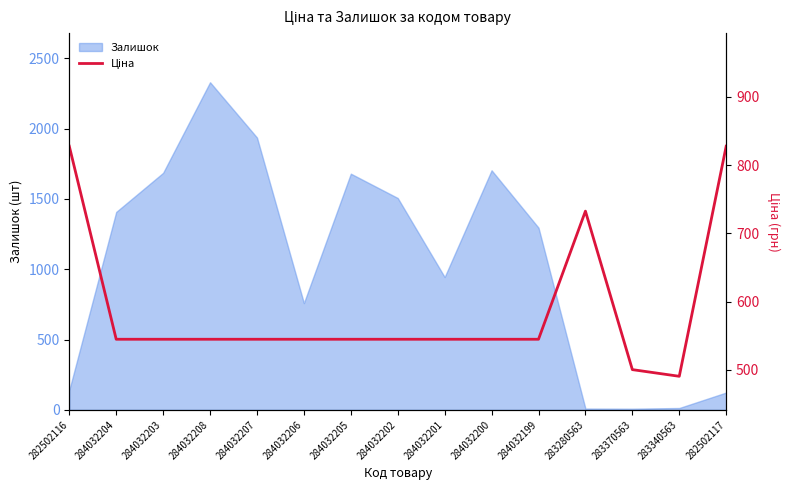

What is the maximum value shown in the chart?

827.6